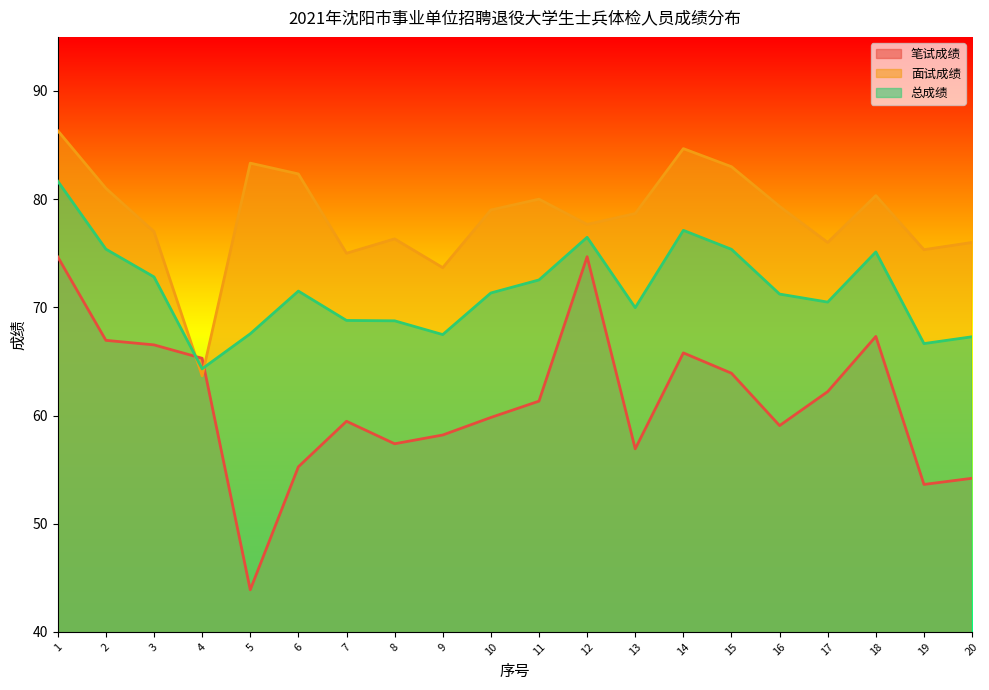

Reading right to left, list all the values displayed in this chart.

笔试成绩: 54.2	53.6	67.3	62.2	59.1	63.9	65.8	56.9	74.7	61.3	59.8	58.2	57.4	59.5	55.3	43.9	65.3	66.5	67.0	74.7
面试成绩: 76.0	75.3	80.3	76.0	79.3	83.0	84.7	78.7	77.7	80.0	79.0	73.7	76.3	75.0	82.3	83.3	63.7	77.0	81.0	86.3
总成绩: 67.3	66.7	75.1	70.5	71.2	75.4	77.1	70.0	76.5	72.5	71.3	67.5	68.8	68.8	71.5	67.6	64.3	72.8	75.4	81.7